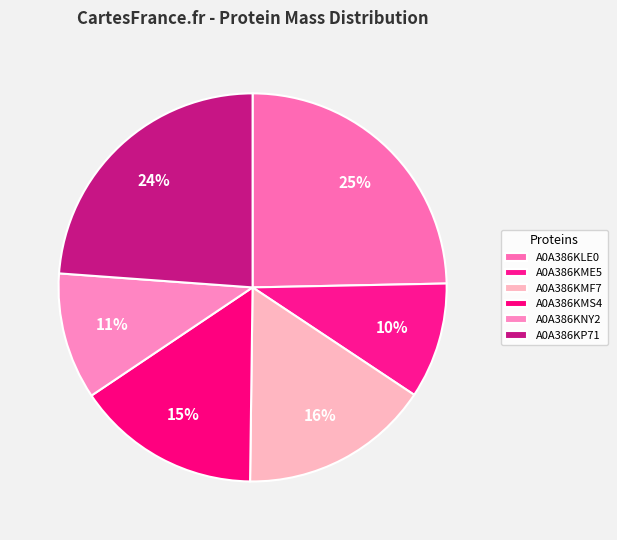

To the nearest percent, what is the difference between the largest and smallest slice percentages?

15%